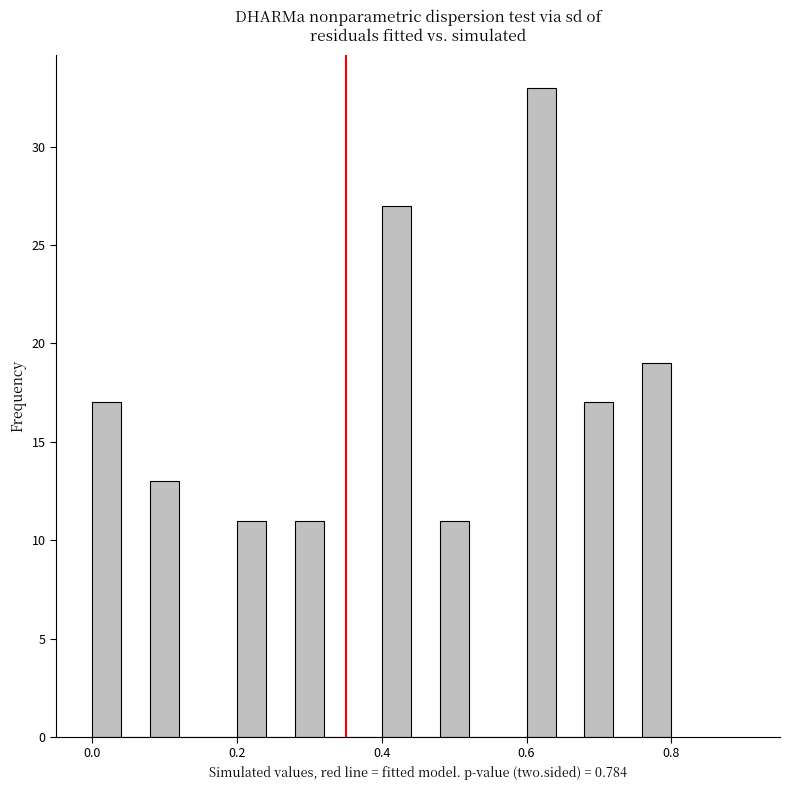

Around what value on the x-axis is the tallest bar? Give the approximate position of its centre, as read against the axis.

0.62